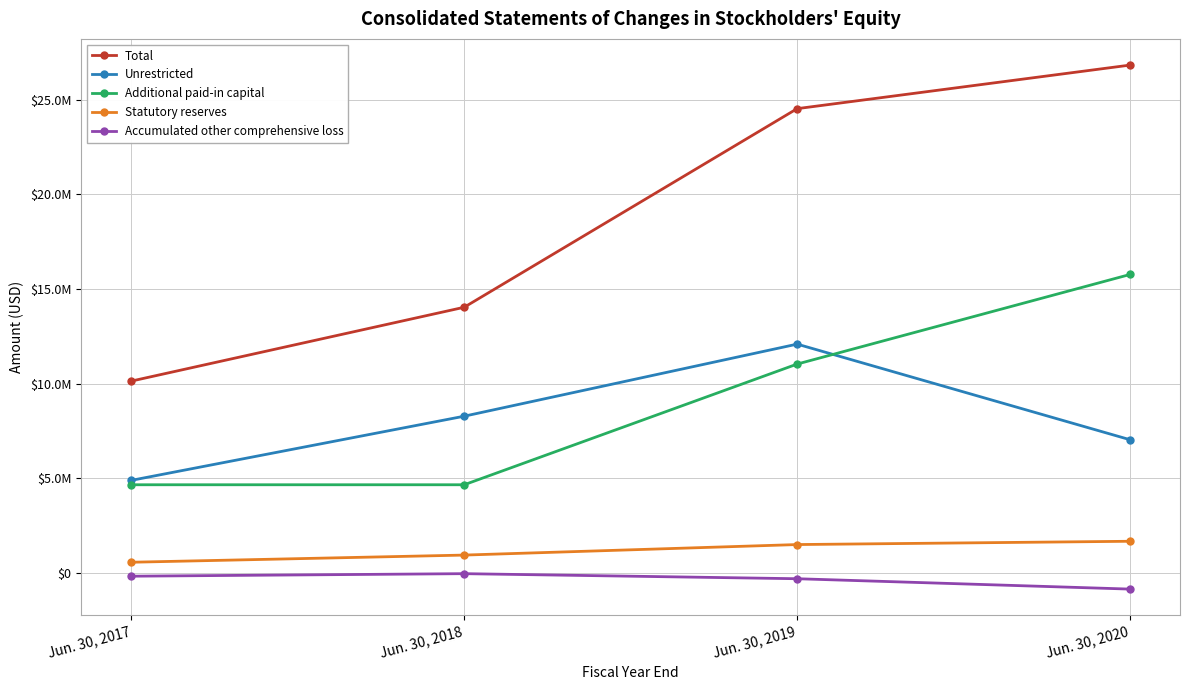

Where does the Unrestricted series first go above 8277801?

Jun. 30, 2019